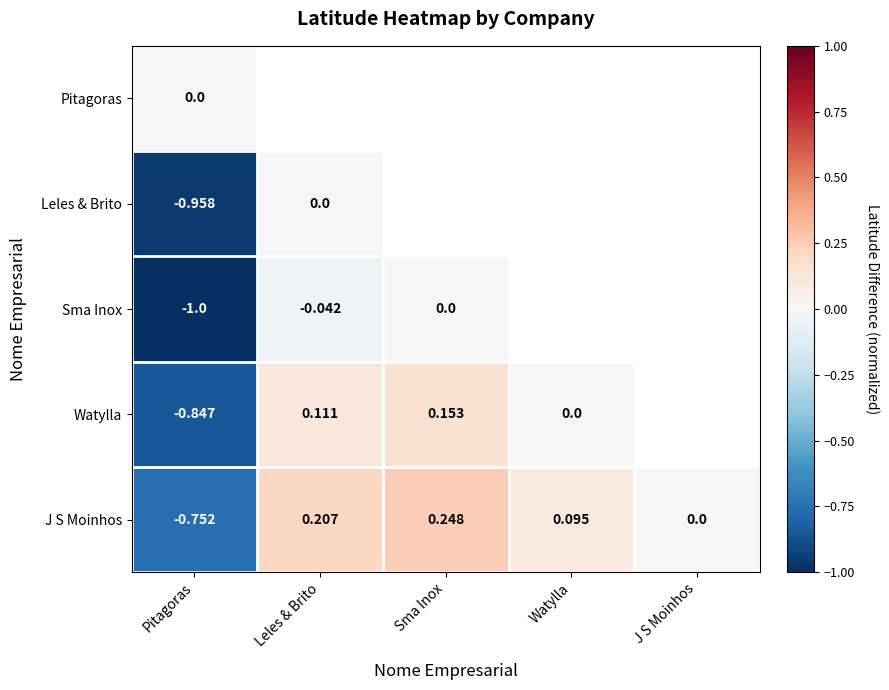

At which label is J S Moinhos closest to 0?

J S Moinhos